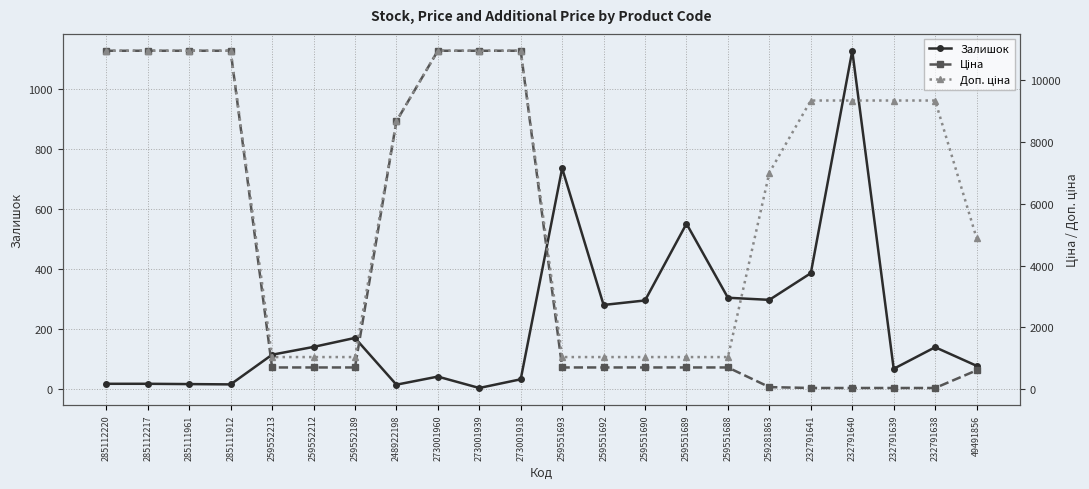

What are all the series names shown in the legend?

Залишок, Ціна, Доп. ціна